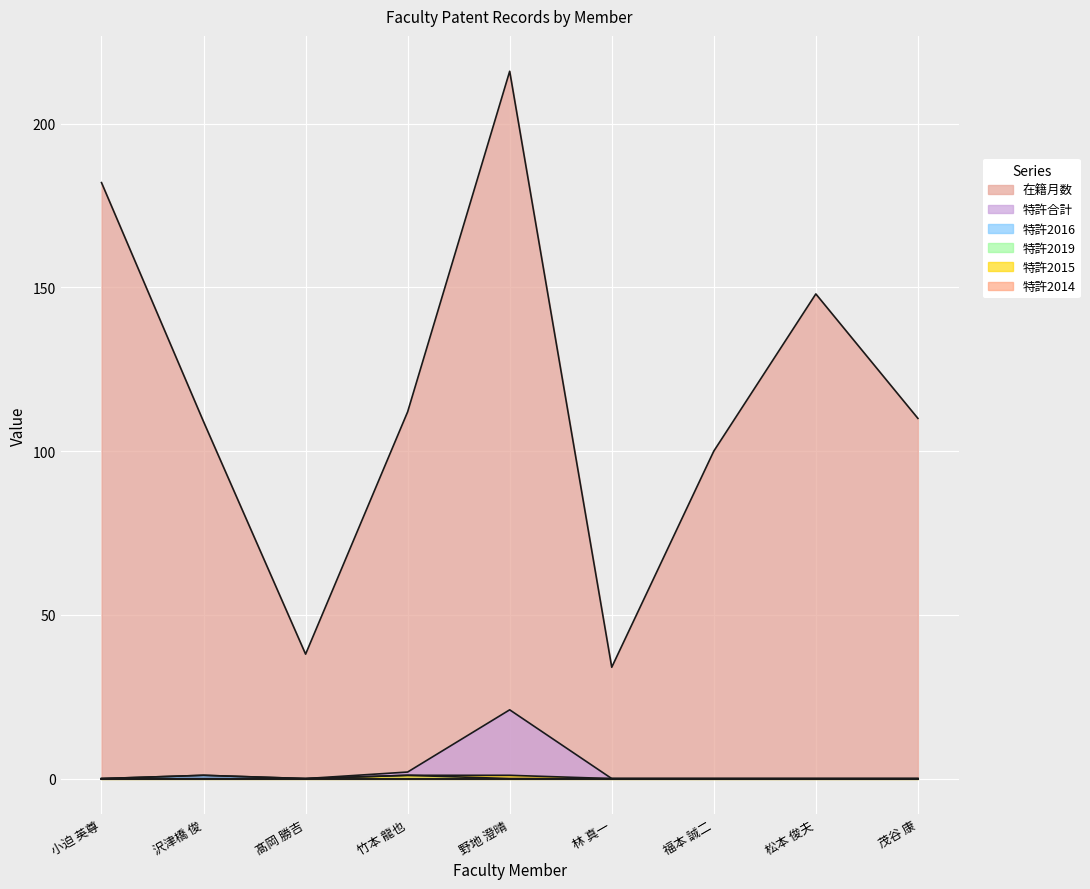

What is the difference between the highest and lowest values at 野地 澄晴?

216